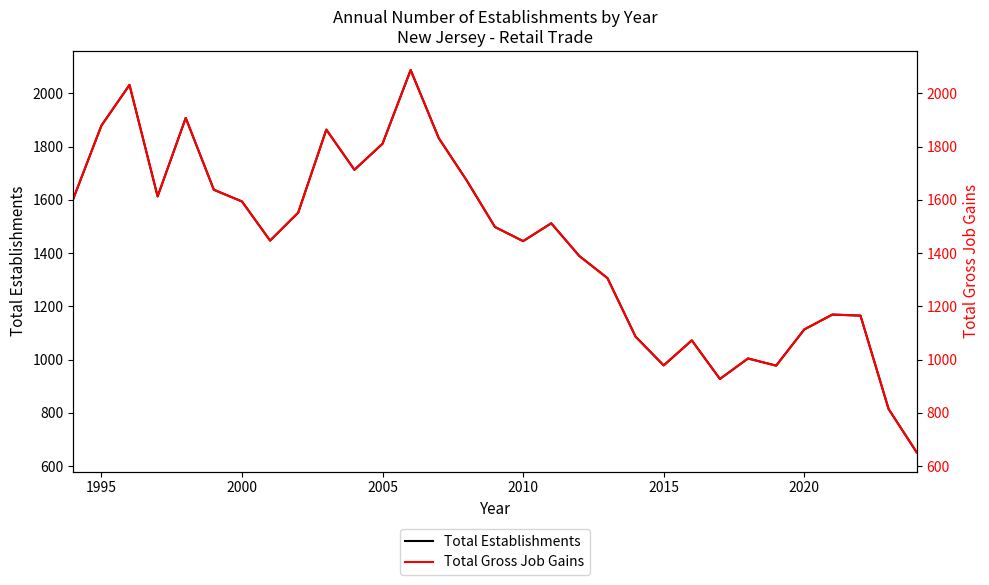

Is this an area chart (filled region under the line)?

No